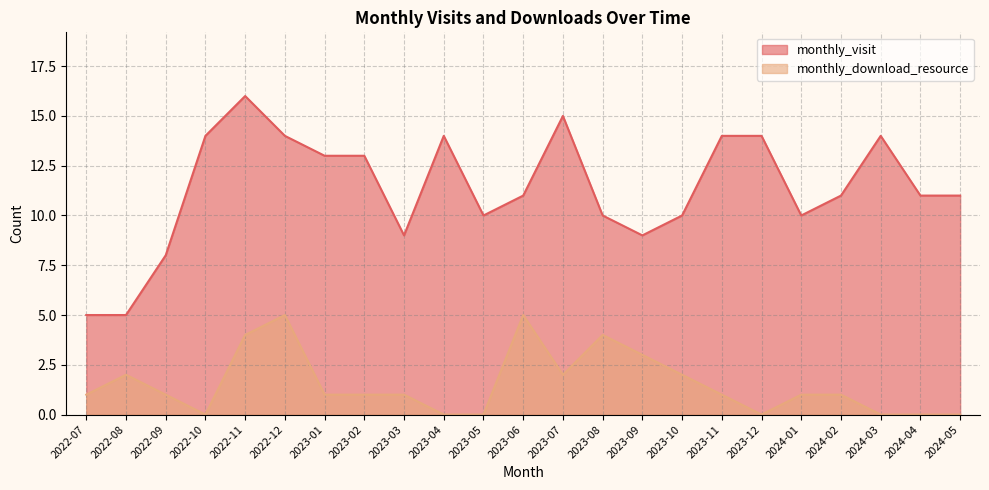

What is the difference between the monthly_download_resource values at 2024-04 and 2023-10?

2